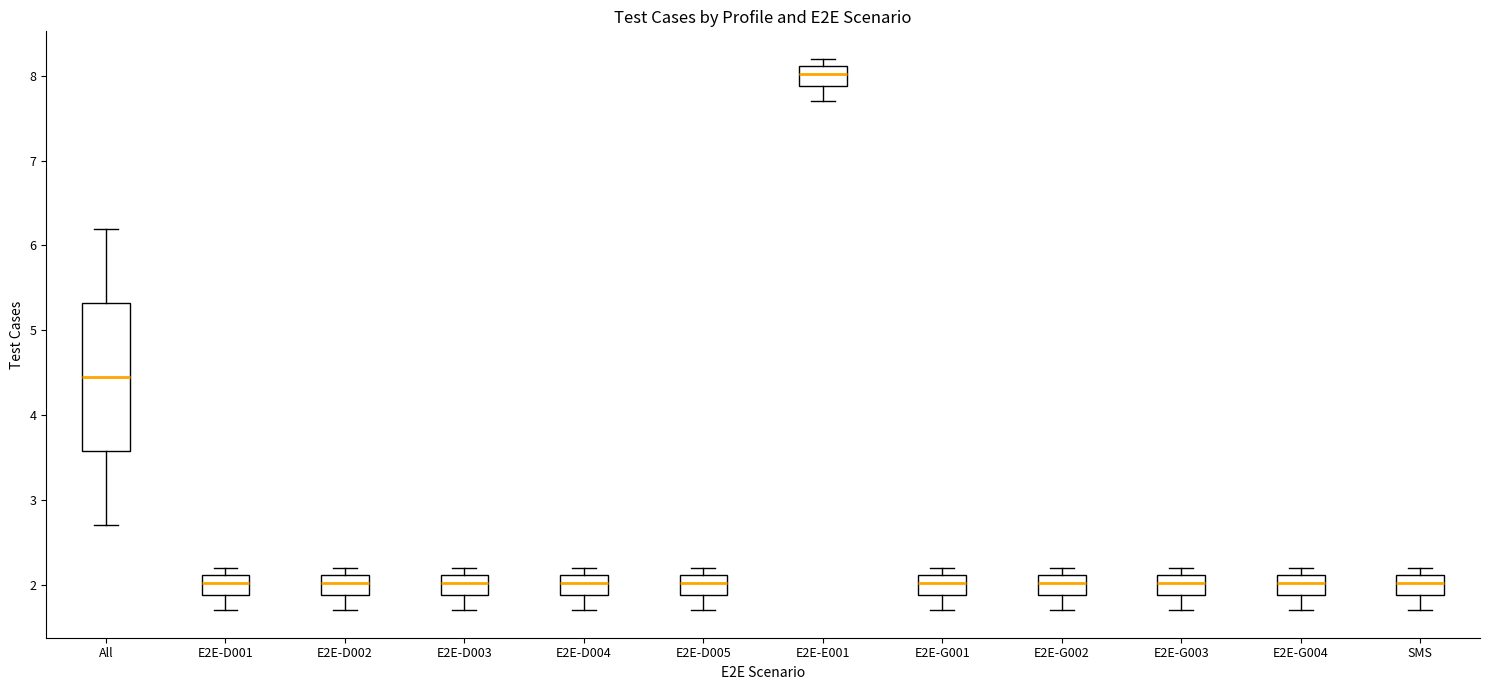

Reading left to right, transcribe this box plot: for each box, give where its median line is, the range the box spans, and where its two whiskers end, as read against the y-axis. The values are not printed on the chart, so give them approximately, as read against the axis.

All: median 4.5, box 3.6 to 5.3, whiskers 2.7 to 6.2
E2E-D001: median 2.0, box 1.9 to 2.1, whiskers 1.7 to 2.2
E2E-D002: median 2.0, box 1.9 to 2.1, whiskers 1.7 to 2.2
E2E-D003: median 2.0, box 1.9 to 2.1, whiskers 1.7 to 2.2
E2E-D004: median 2.0, box 1.9 to 2.1, whiskers 1.7 to 2.2
E2E-D005: median 2.0, box 1.9 to 2.1, whiskers 1.7 to 2.2
E2E-E001: median 8.0, box 7.9 to 8.1, whiskers 7.7 to 8.2
E2E-G001: median 2.0, box 1.9 to 2.1, whiskers 1.7 to 2.2
E2E-G002: median 2.0, box 1.9 to 2.1, whiskers 1.7 to 2.2
E2E-G003: median 2.0, box 1.9 to 2.1, whiskers 1.7 to 2.2
E2E-G004: median 2.0, box 1.9 to 2.1, whiskers 1.7 to 2.2
SMS: median 2.0, box 1.9 to 2.1, whiskers 1.7 to 2.2